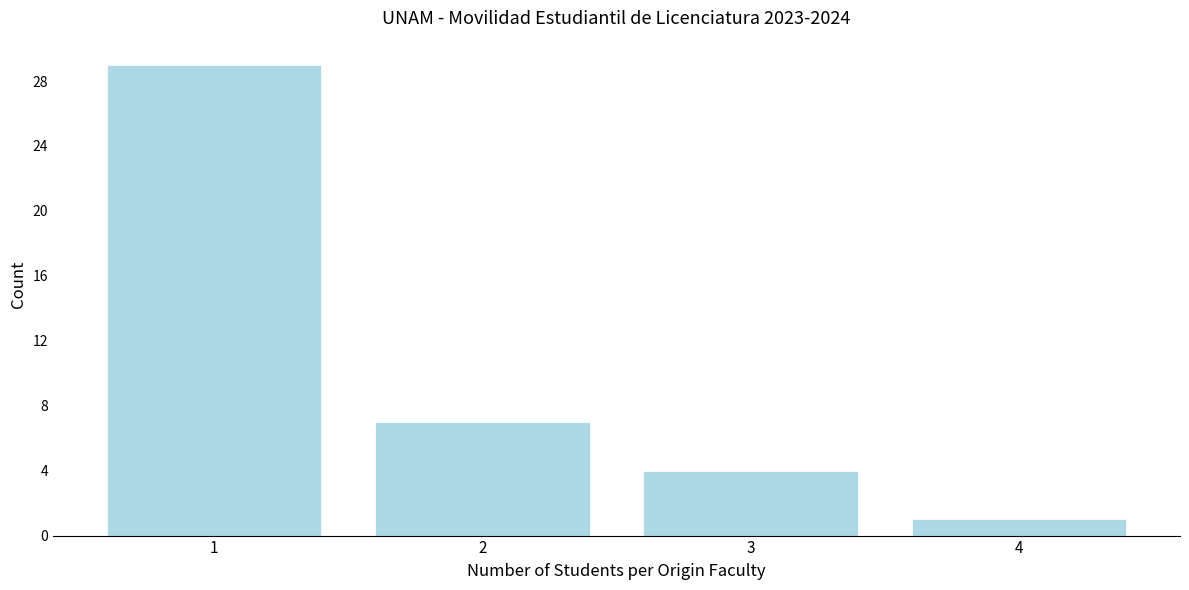

Reading right to left, list all the values displayed in this chart.

4=1	3=4	2=7	1=29